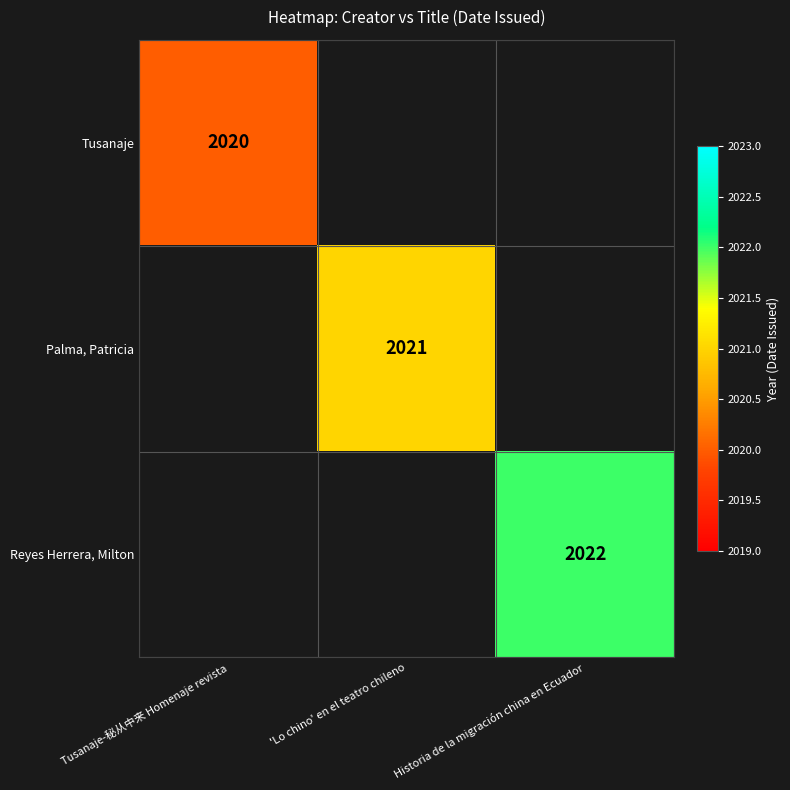

Count the number of categories in the chart.

3